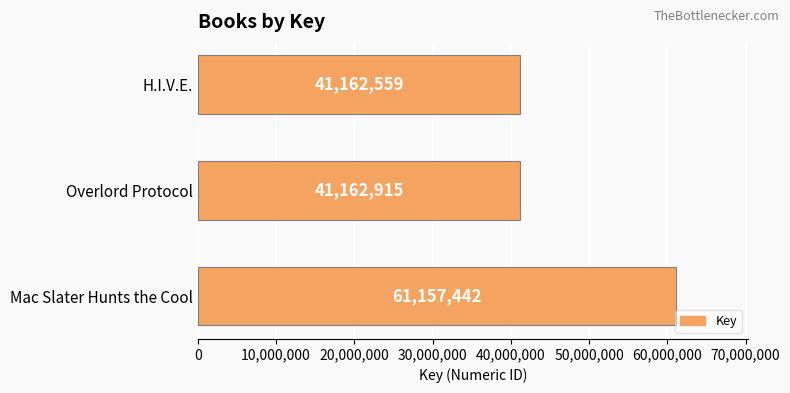

Does the chart contain any negative values?

No